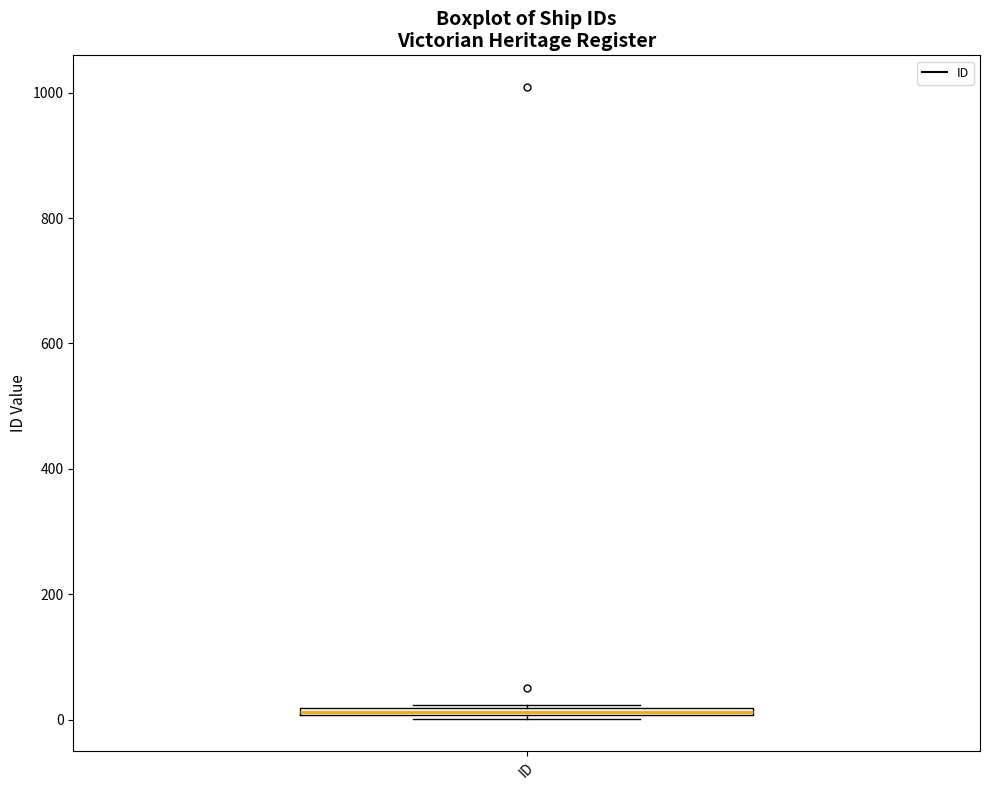

Where is the lower edge of the box for ID on the y-axis? The values are not printed on the chart, so give them approximately, as read against the axis.

0